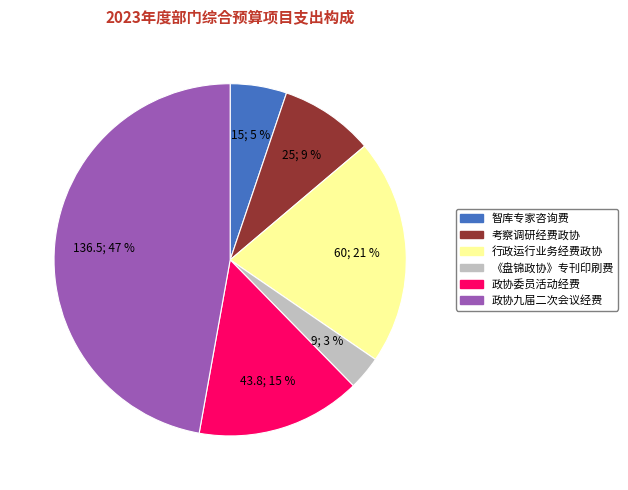

How many segments does this pie chart have?

6